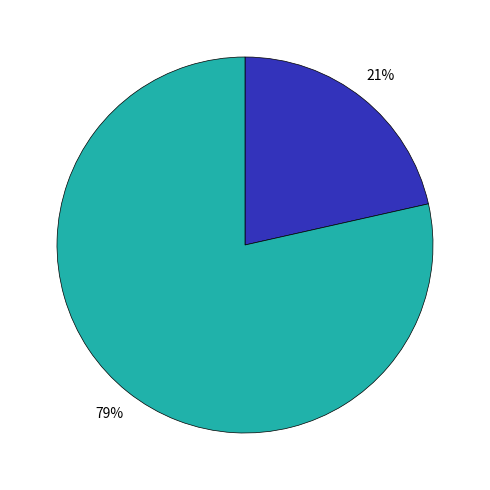

To the nearest percent, what is the average slice percentage?

50%